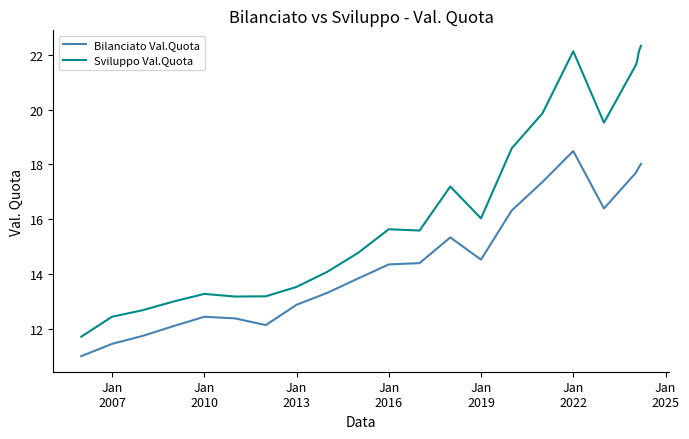

True or false: Sviluppo Val.Quota and Bilanciato Val.Quota intersect in this chart.

False